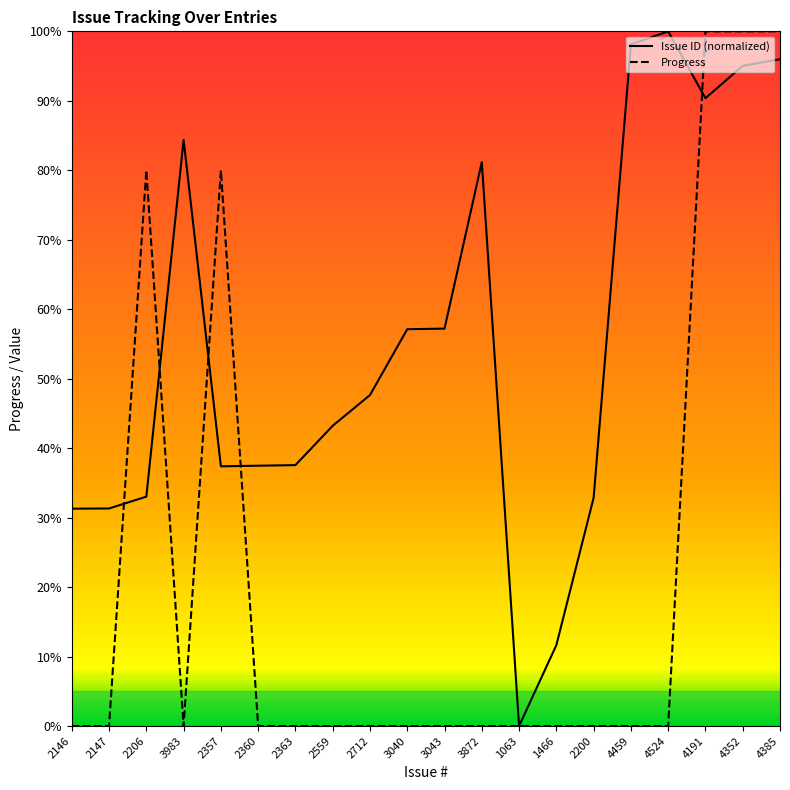

What is the highest value of the Issue ID (normalized) series?

100.0